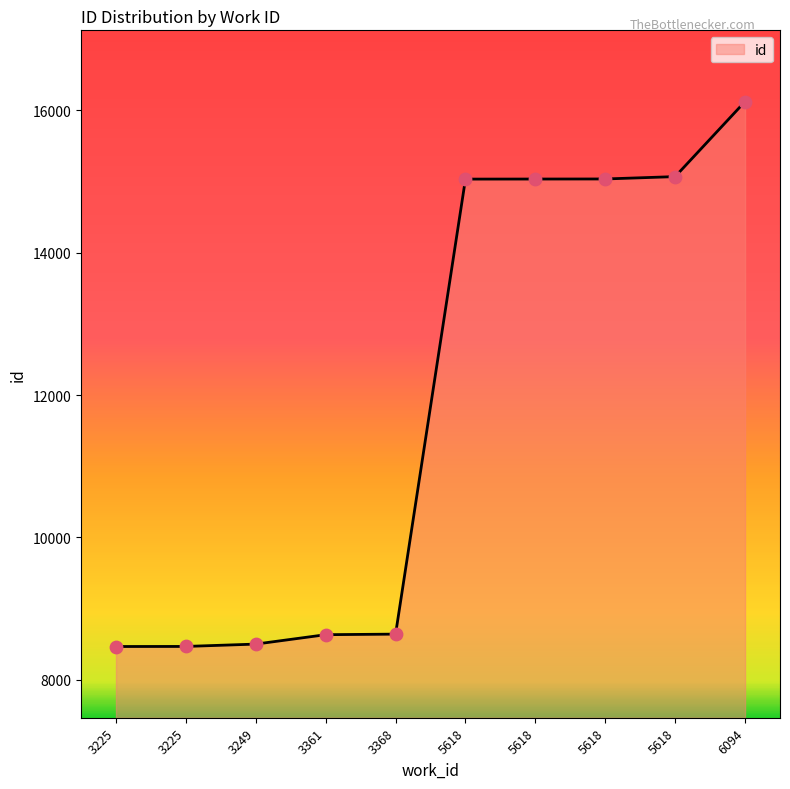

What is the change in value from 3361 to 5618?

+6397